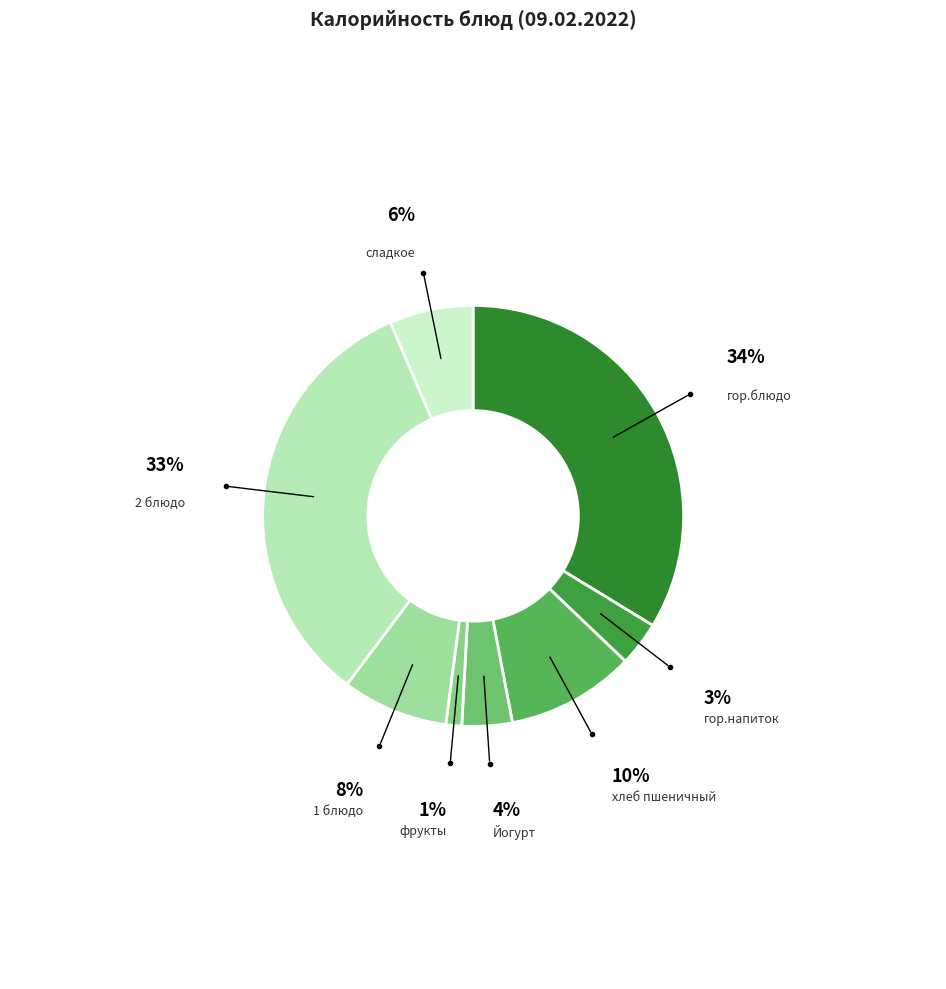

Is there any slice that represents more than half of the pie?

No